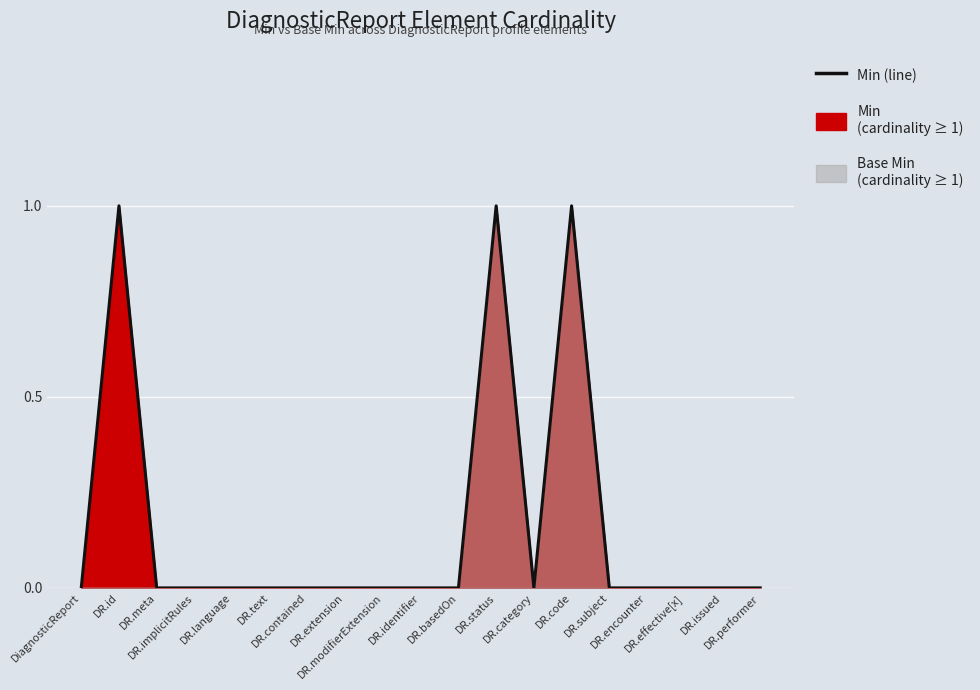

What is the label of the 13th point from the right?

DR.contained